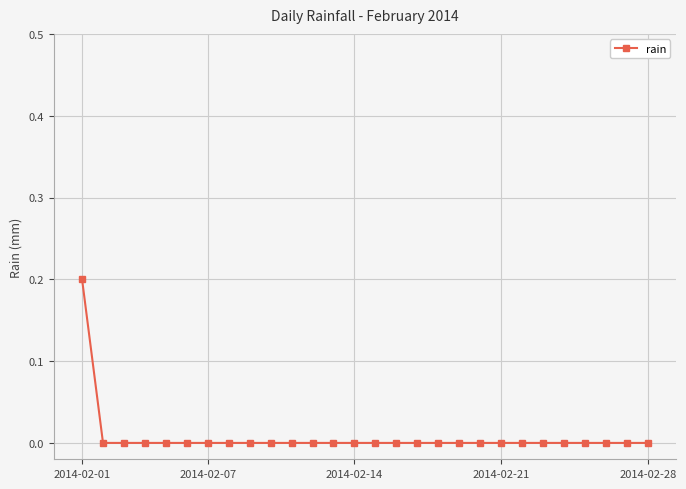

Reading left to right, list all the values displayed in this chart.

0.2	0.0	0.0	0.0	0.0	0.0	0.0	0.0	0.0	0.0	0.0	0.0	0.0	0.0	0.0	0.0	0.0	0.0	0.0	0.0	0.0	0.0	0.0	0.0	0.0	0.0	0.0	0.0